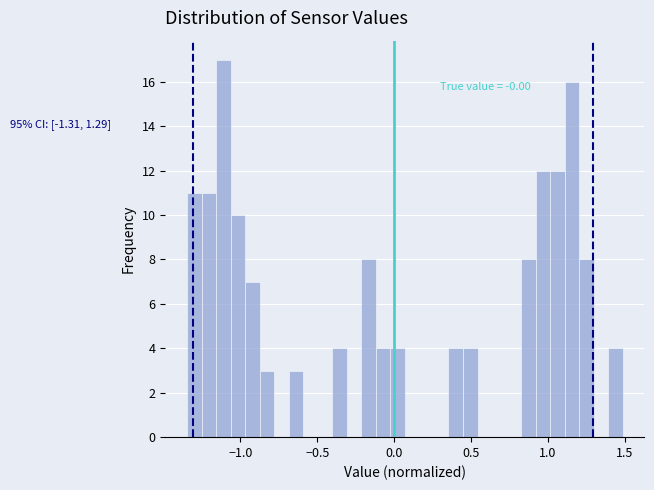

Around what value on the x-axis is the tallest bar? Give the approximate position of its centre, as read against the axis.

-1.10